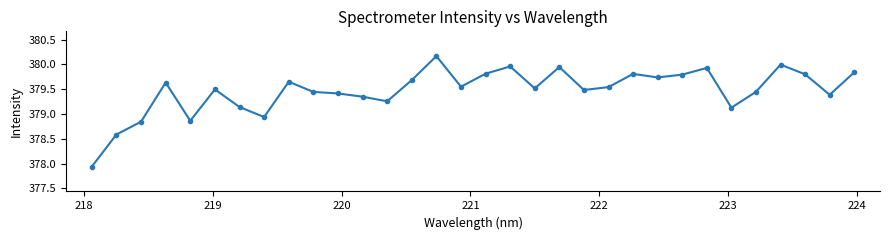

What is the sum of all values?

12143.1